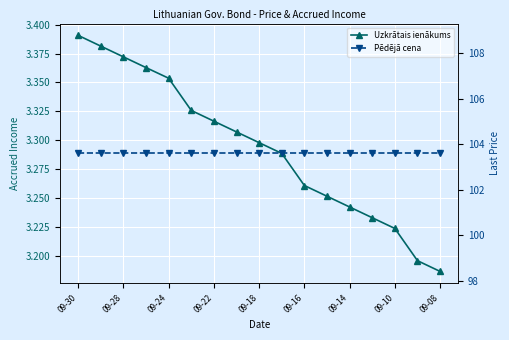

What is the approximate value of Pēdējā cena at 09-22?

103.6